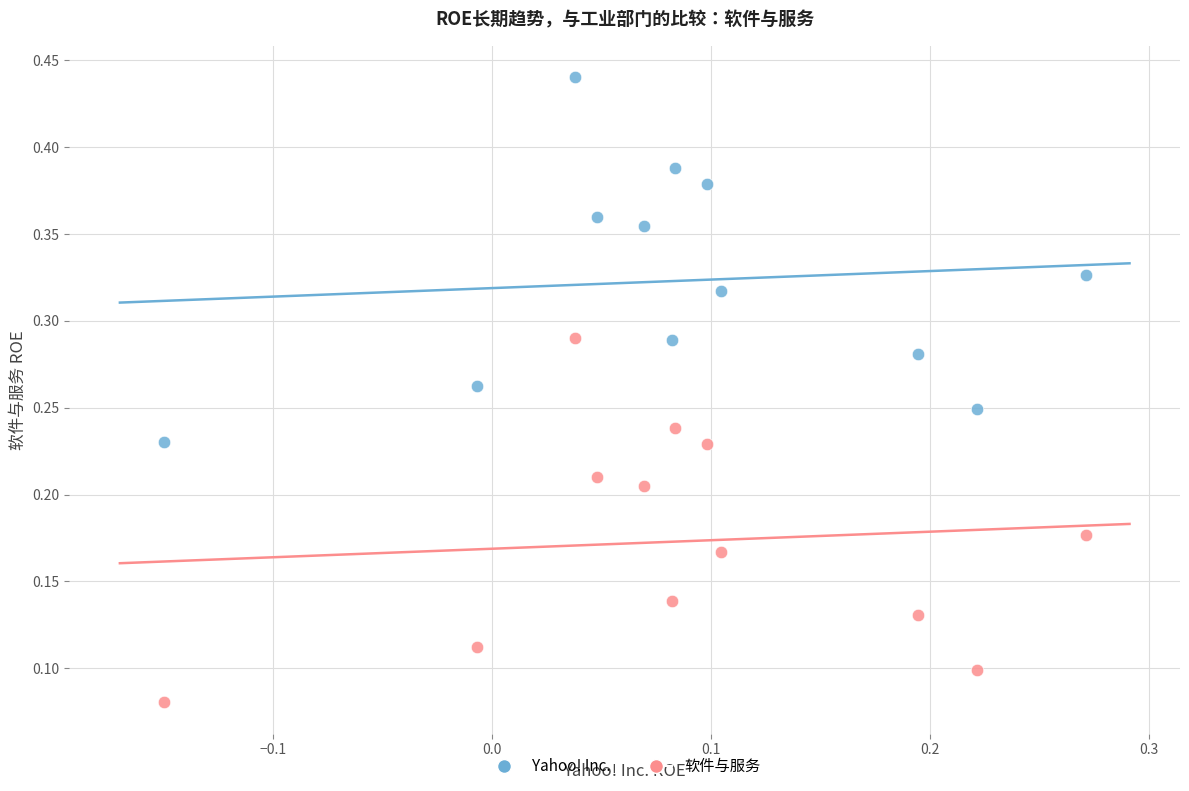

Which series contains the lowest Y value?

软件与服务